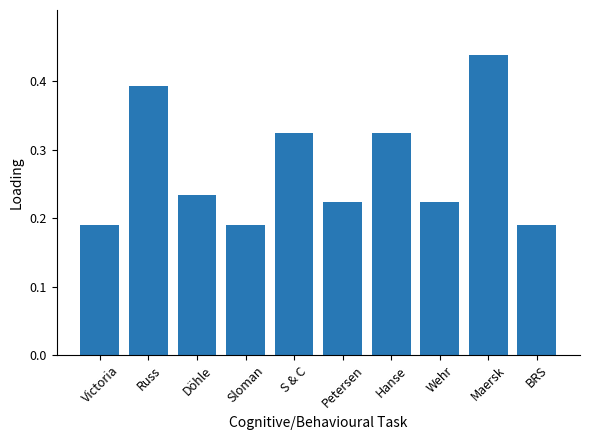

How many values are between 0 and 1?

10